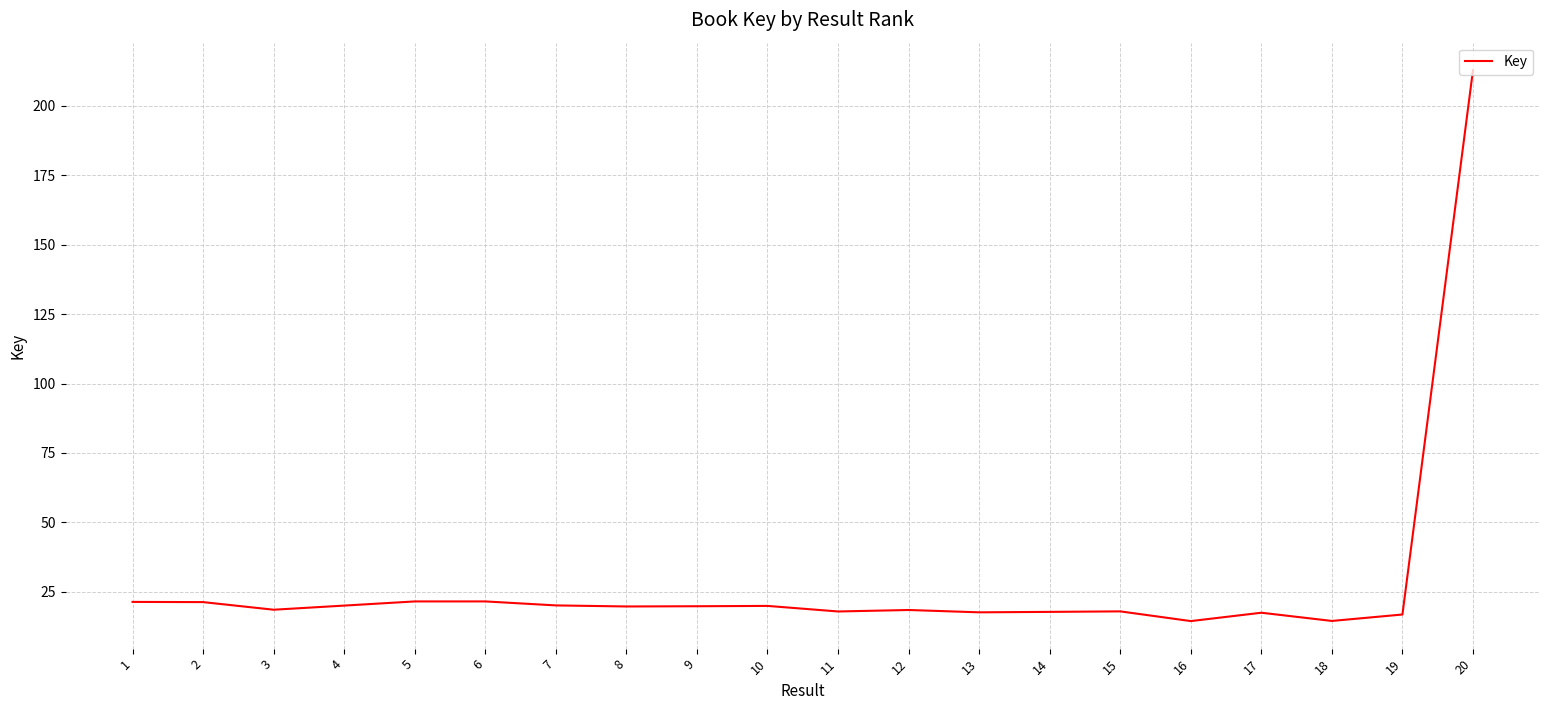

What is the minimum value shown in the chart?

14.4